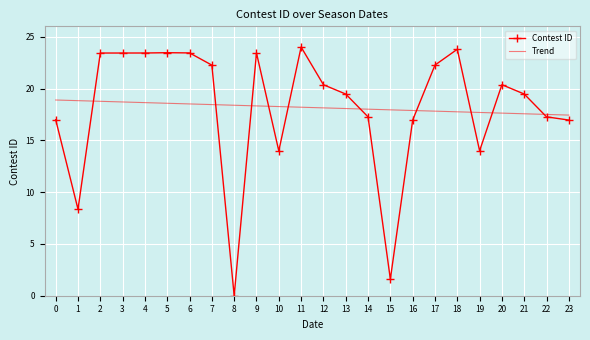

What is the total value across all series at 19?

31.7